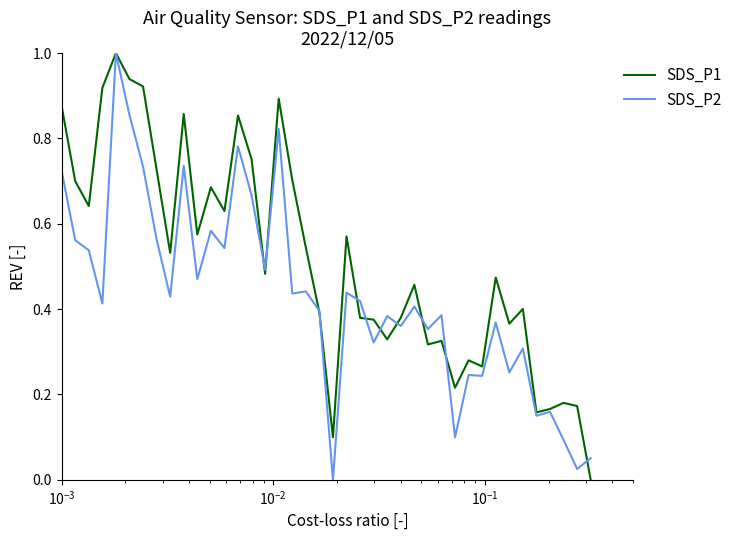

Which series has the largest total across all categories?

SDS_P1